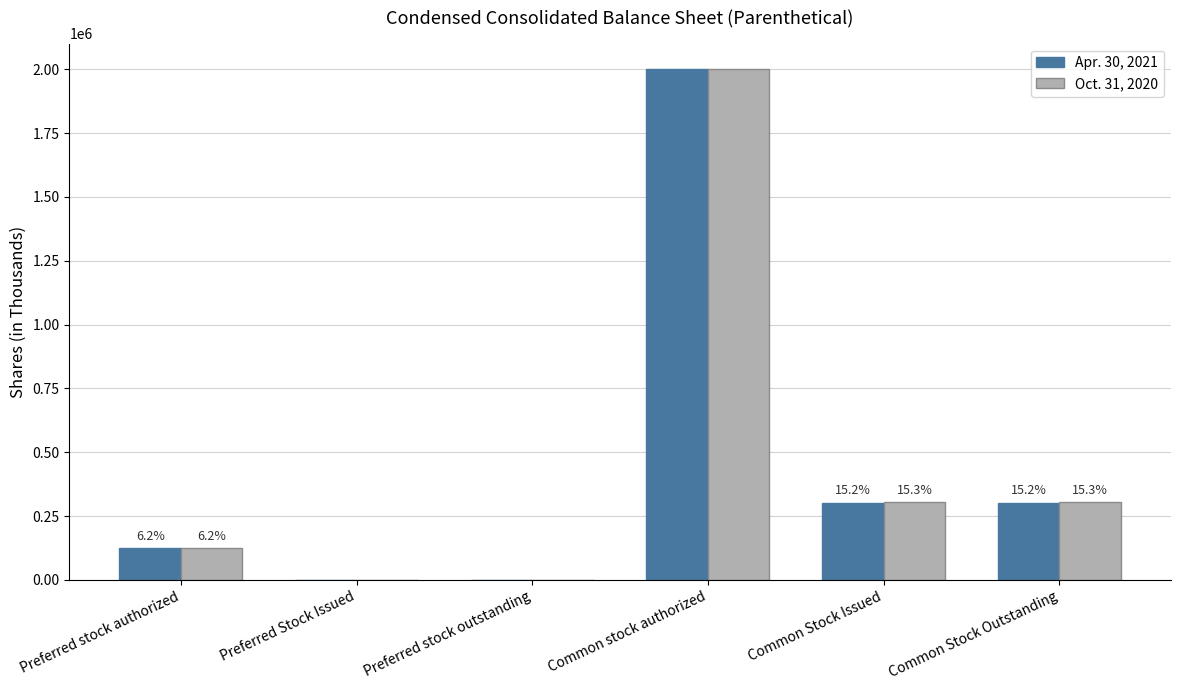

What position from the right is Common stock authorized?

3